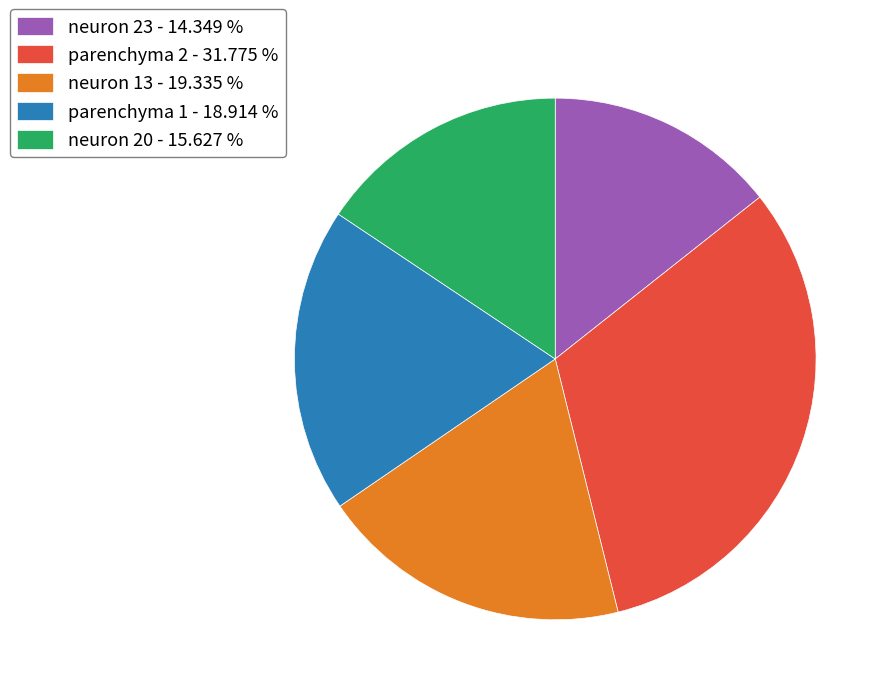

Is the sum of neuron 20 - 15.627 % and neuron 13 - 19.335 % greater than half?

No